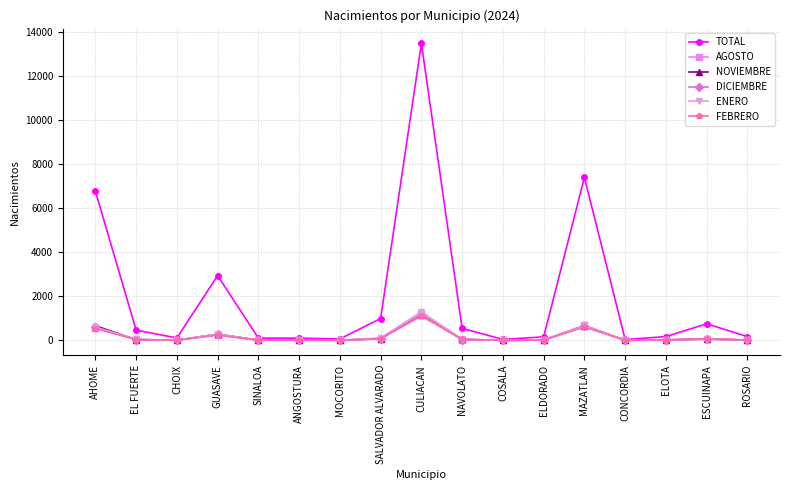

At how many categories does at least one series exceed 2345?

4